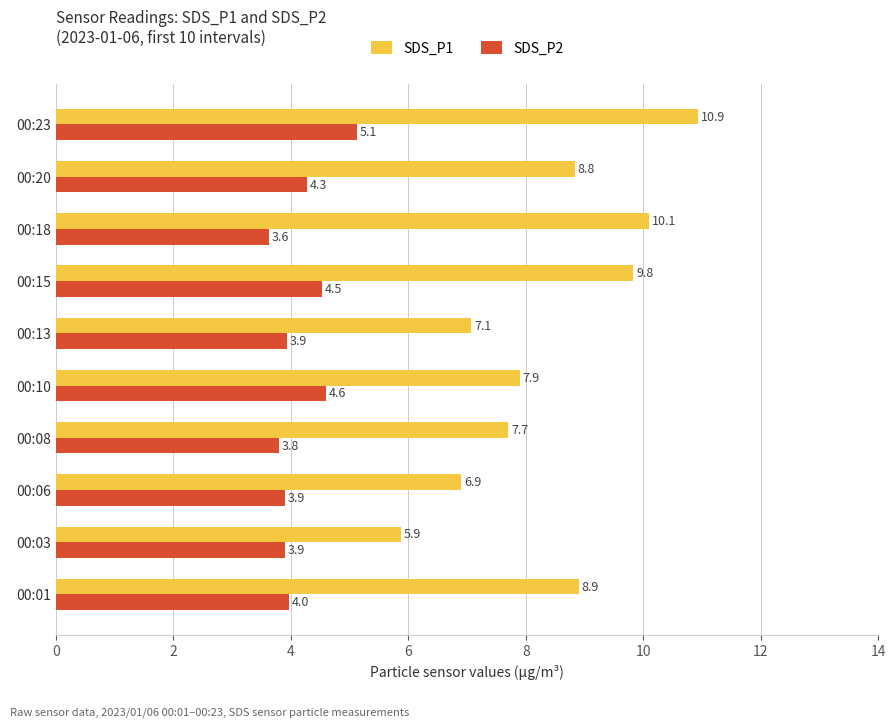

Between 00:01 and 00:06, which series saw the biggest shift?

SDS_P1